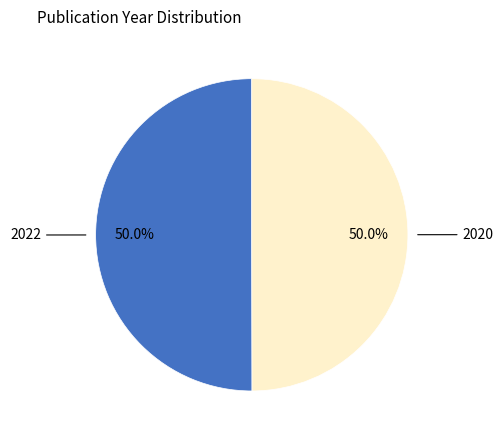

What is the ratio of the value at 2022 to the value at 2020?

1.0